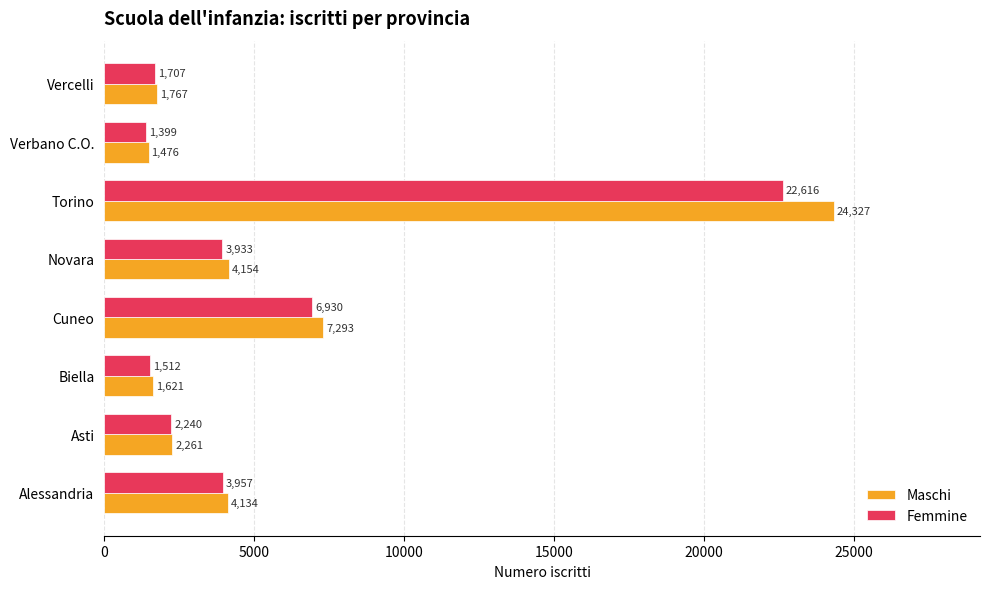

Is it true that Femmine equals 2738 at Vercelli?

False